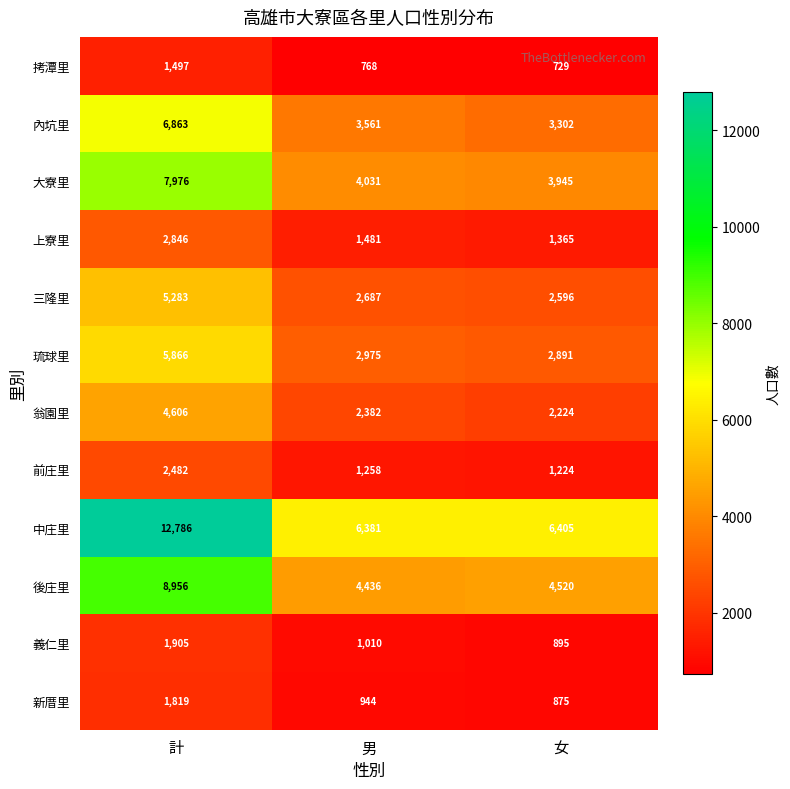

Rank the series by their maximum value, from highest to lowest.

中庄里, 後庄里, 大寮里, 內坑里, 琉球里, 三隆里, 翁園里, 上寮里, 前庄里, 義仁里, 新厝里, 拷潭里